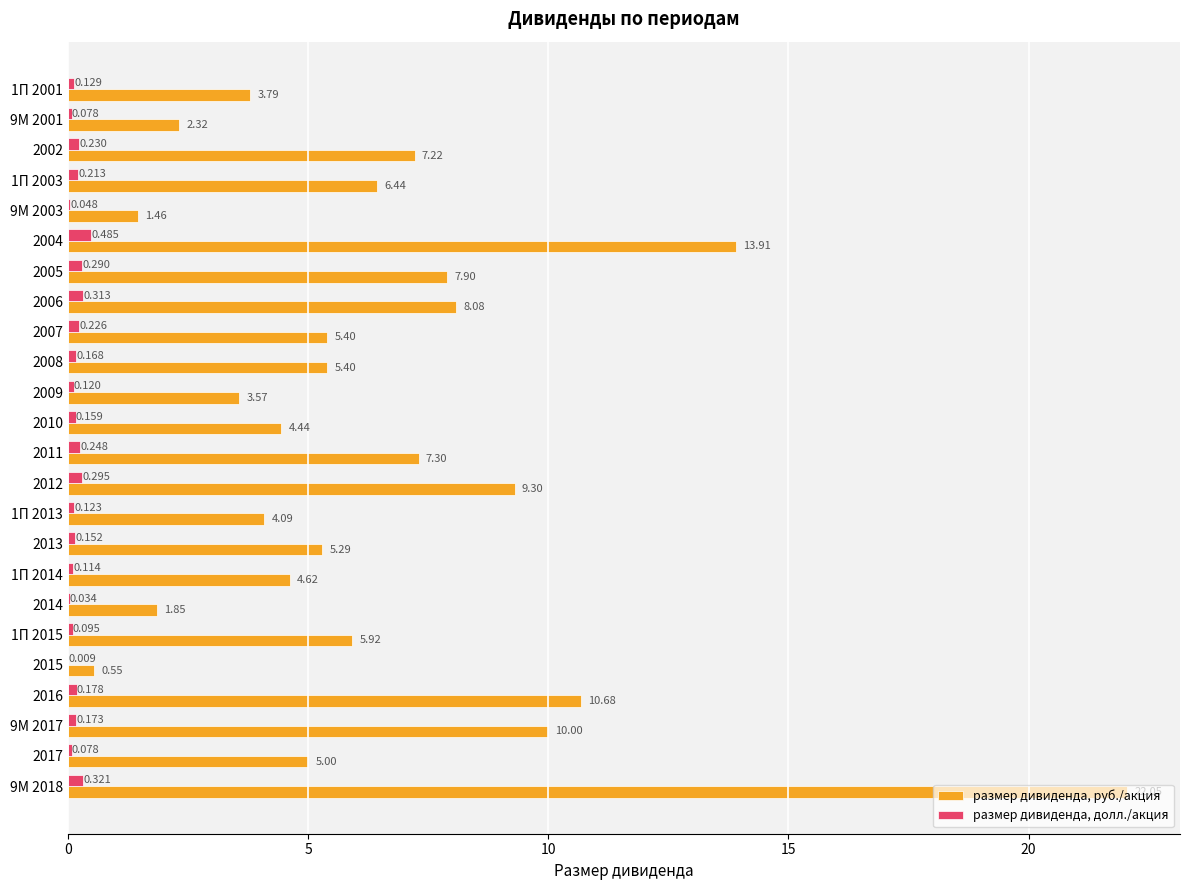

Which series has the largest total across all categories?

размер дивиденда, руб./акция